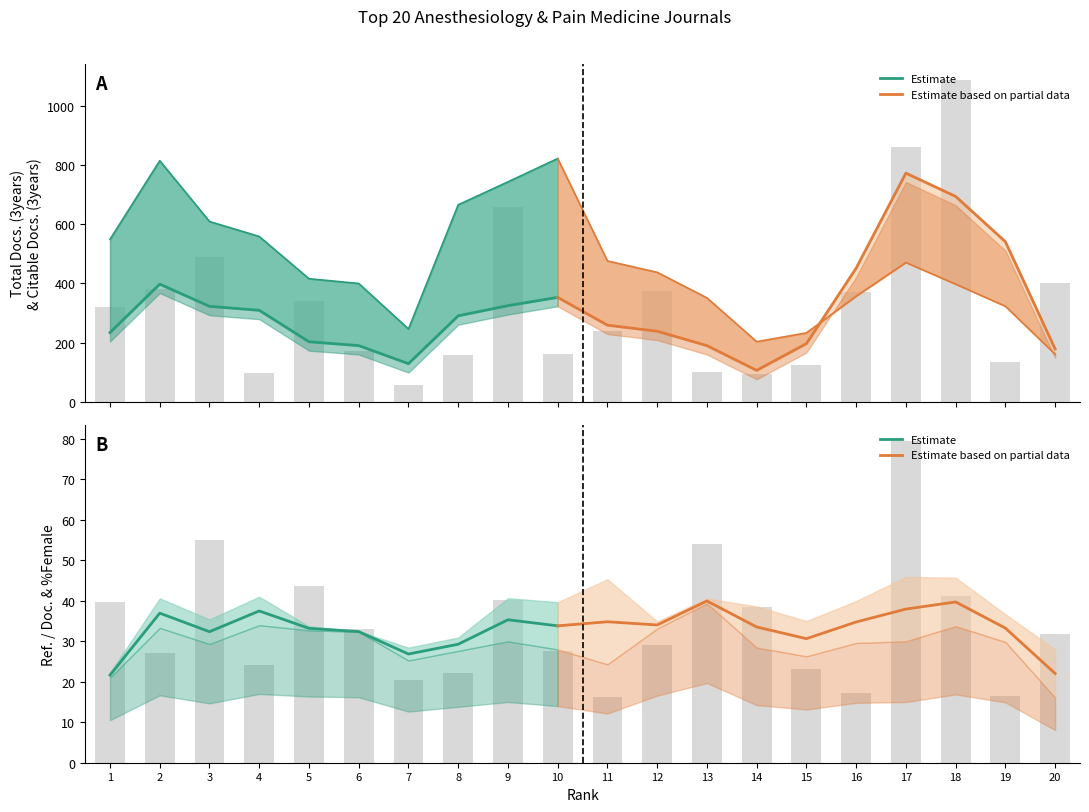

Is it true that Total Docs. (3years) equals 184.4 at 15?

False